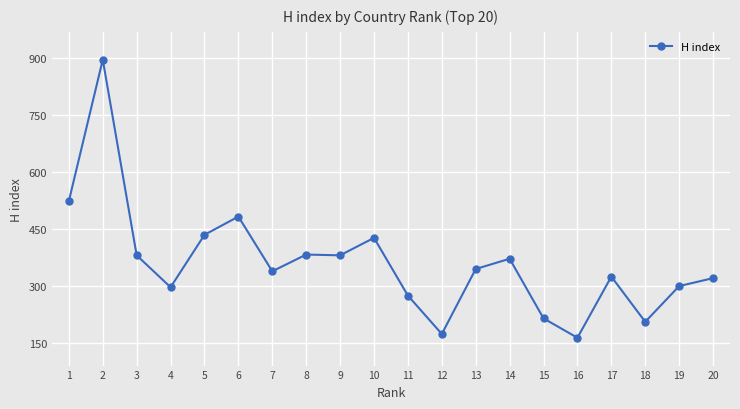

The chart shows a value of 608 at 3. True or false?

False